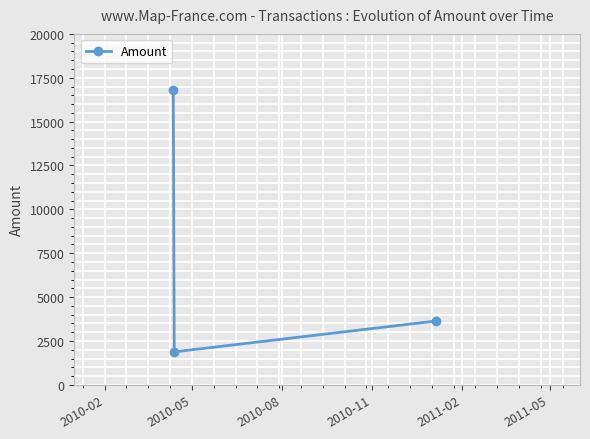

Count the number of data series in this chart.

1